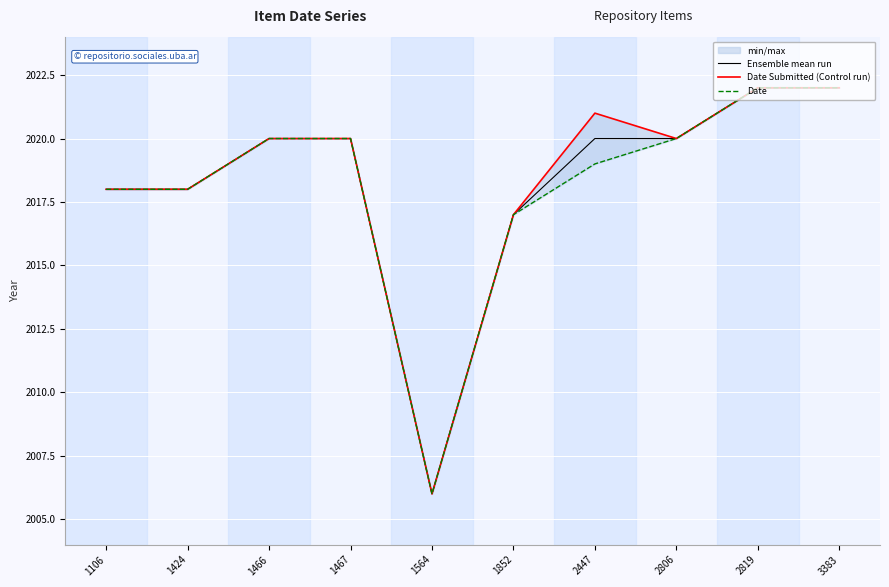

What is the difference between the maximum and minimum values in the Date Submitted (Control run) series?

16